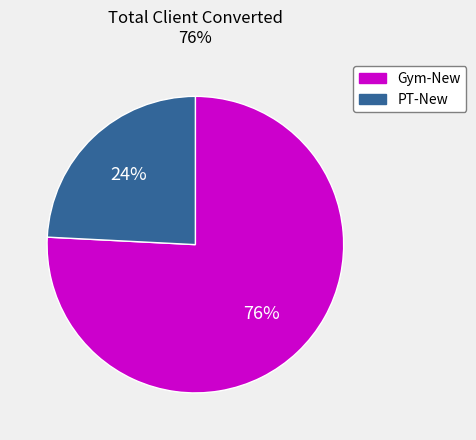

Is it true that Gym-New is 87% of the pie?

False